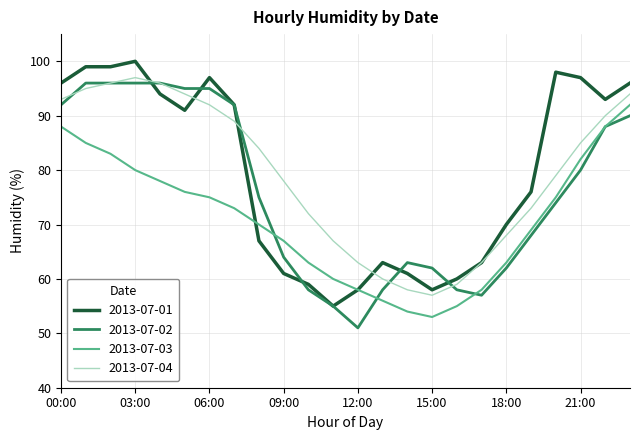

What is the difference between the maximum and second lowest values in the 2013-07-01 series?

42